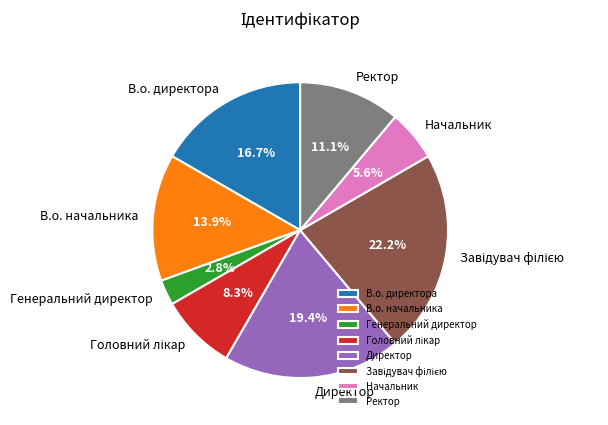

Combined, do Генеральний директор and Ректор account for over 50%?

No